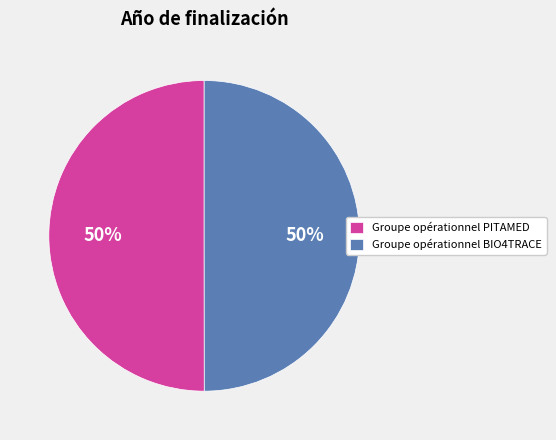

True or false: Groupe opérationnel PITAMED accounts for 56% of the total.

False